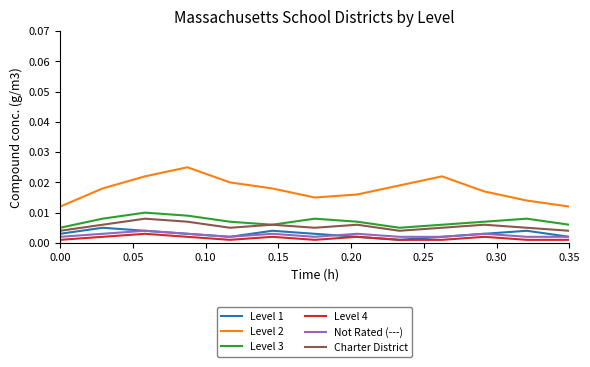

Which series has the largest range (max minus min)?

Level 2